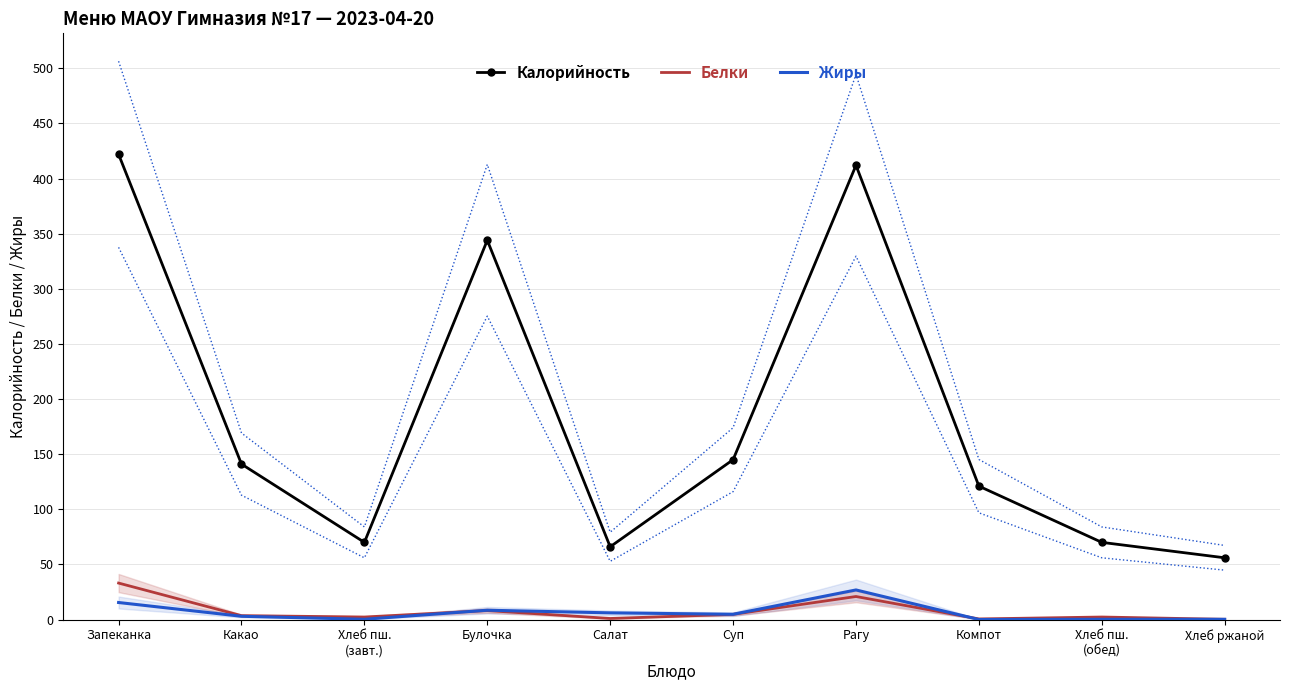

True or false: Жиры and Калорийность cross at least once.

False